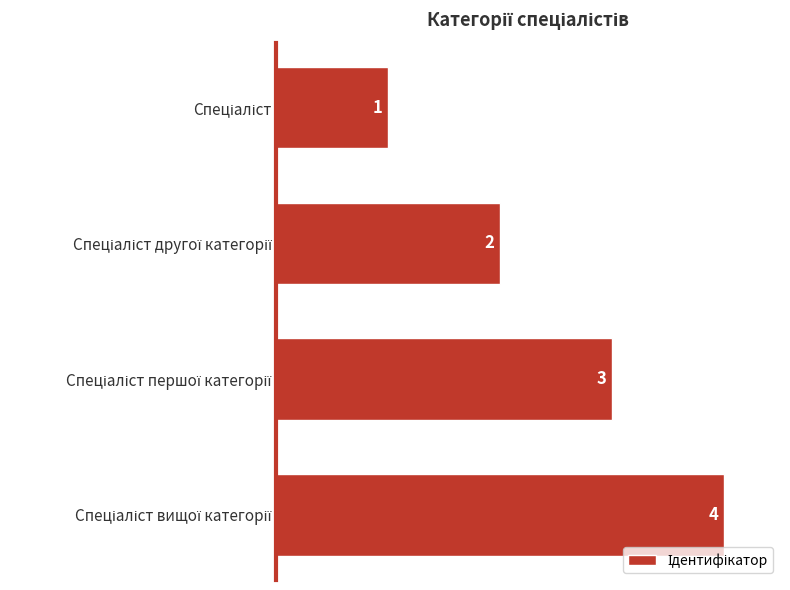

What is the value of the 4th bar from the top?

4